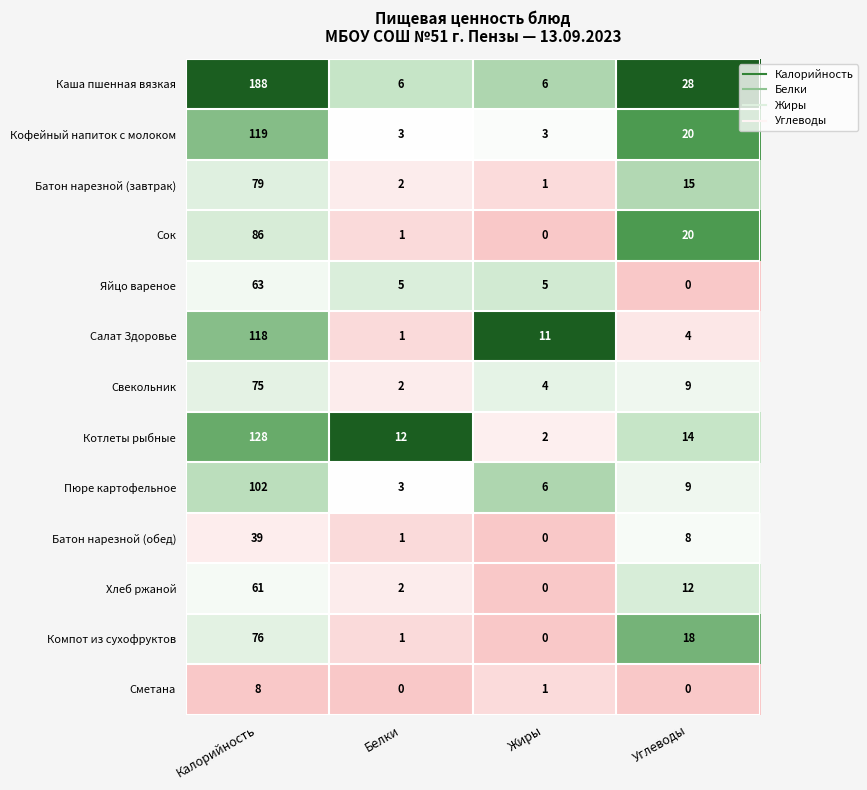

Between Калорийность and Углеводы, which series saw the biggest shift?

Каша пшенная вязкая